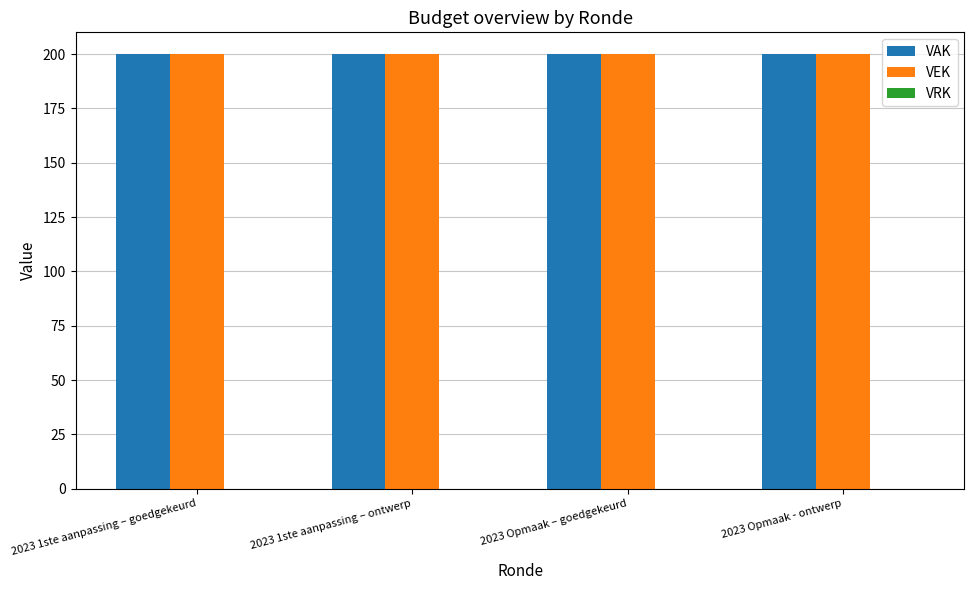

List the series in order of their peak value, highest first.

VAK, VEK, VRK